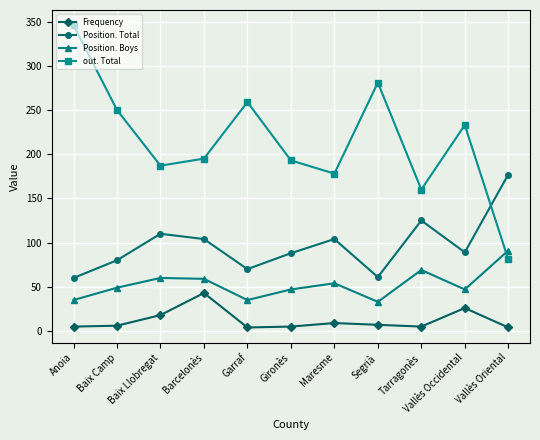

List the series in order of their overall mean, highest first.

out. Total, Position. Total, Position. Boys, Frequency